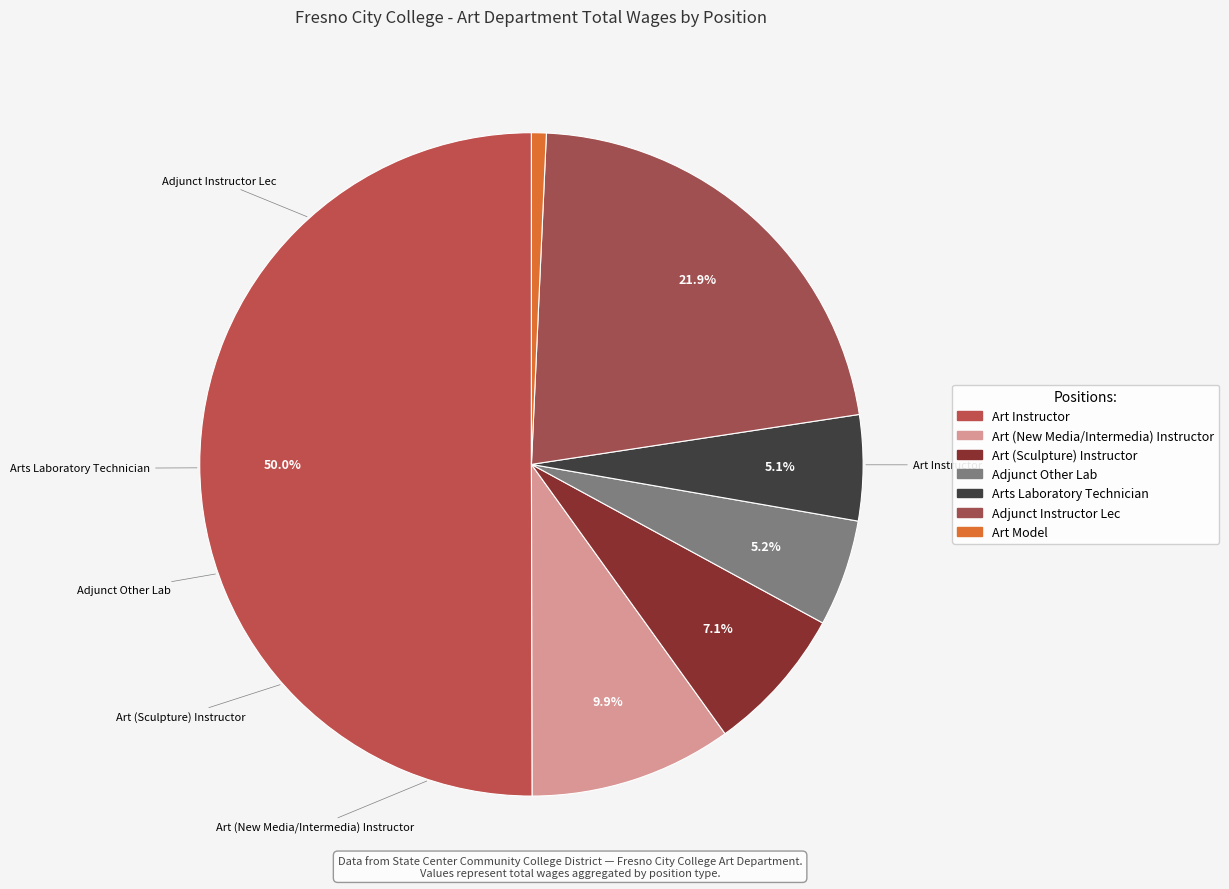

What percentage is the Art Model slice, to the nearest percent?

1%